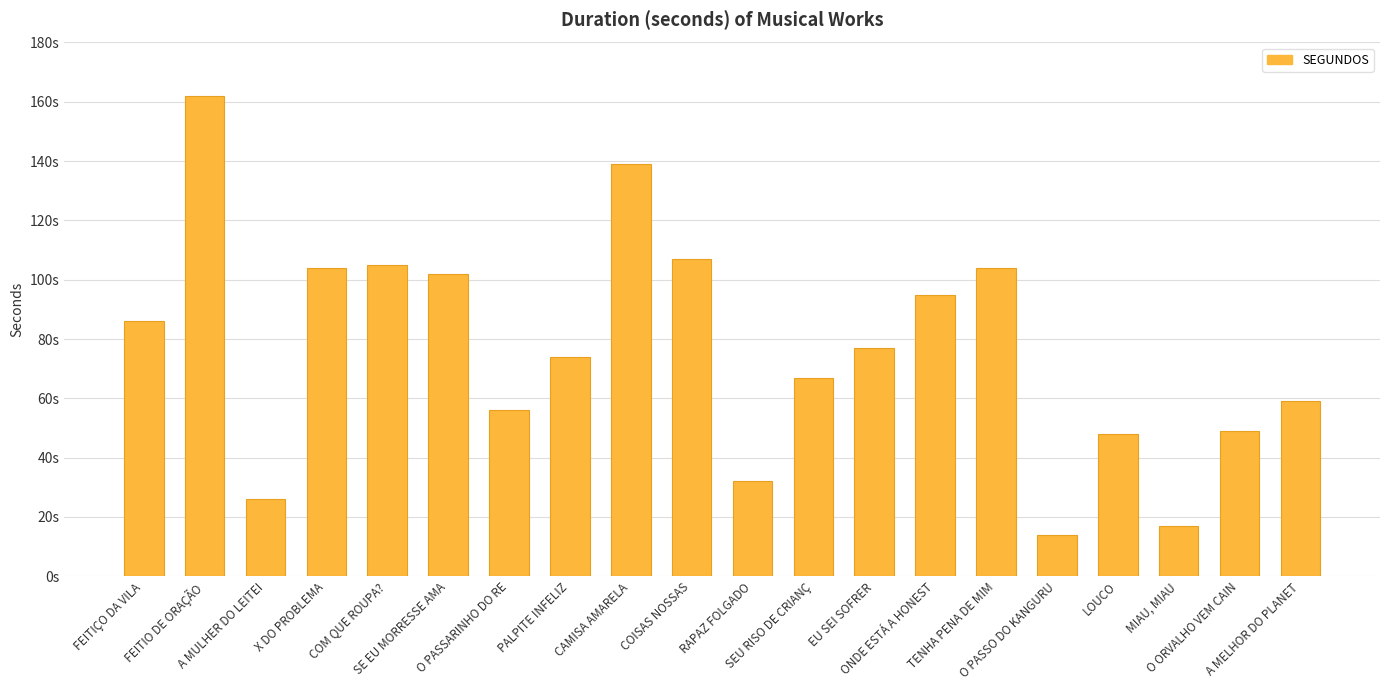

Does the chart contain any negative values?

No